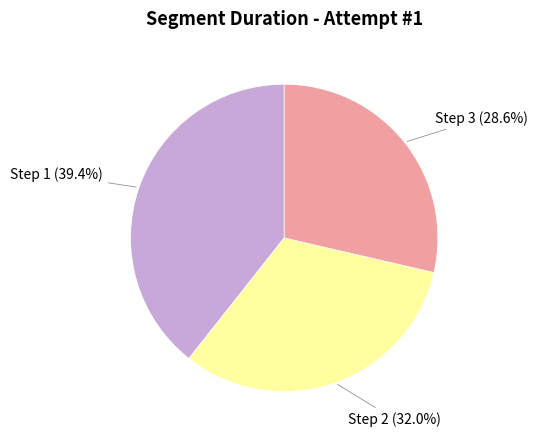

Does any single category account for the majority?

No